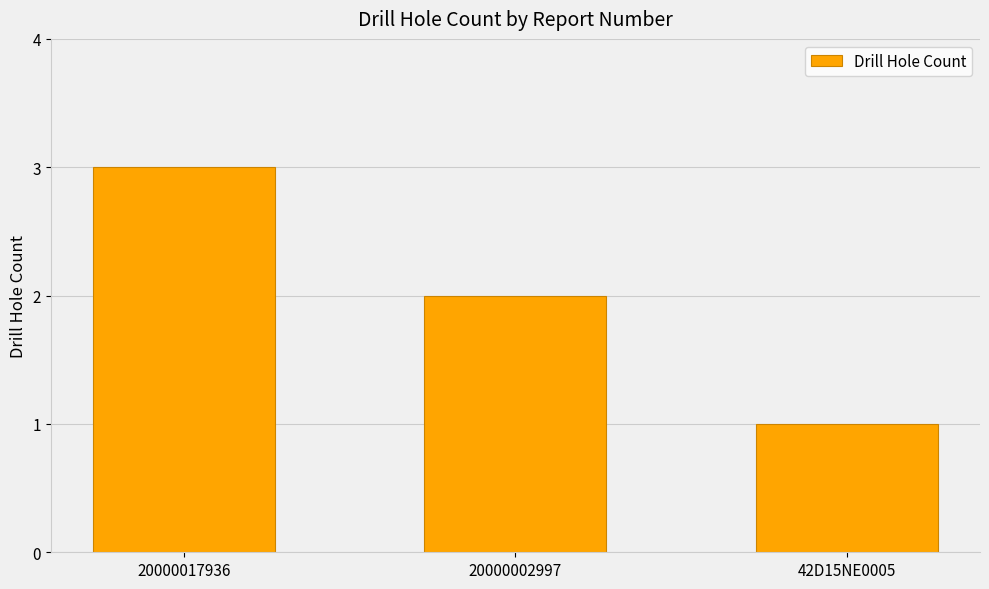

What is the label of the 1st bar from the left?

20000017936